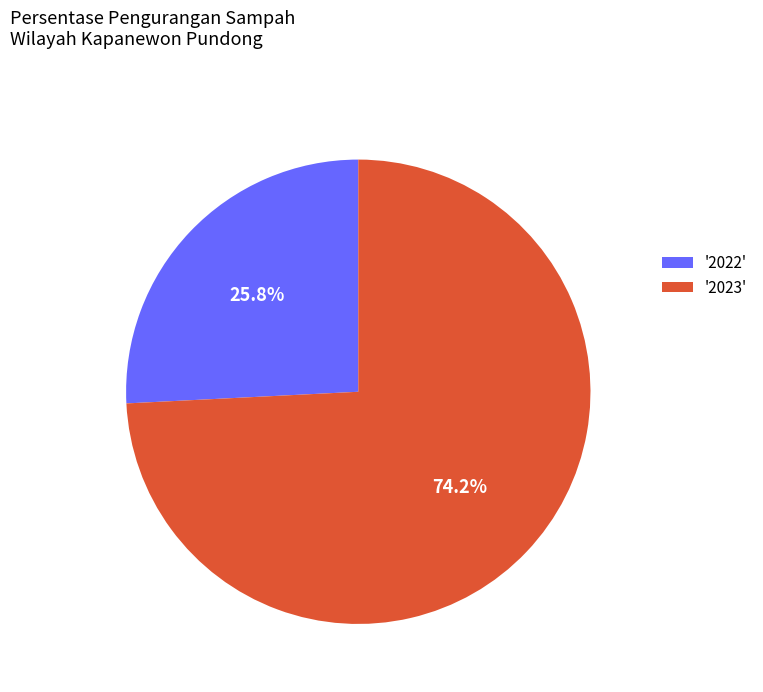

Approximately how many times larger is the value at '2022' compared to '2023'?

0.3